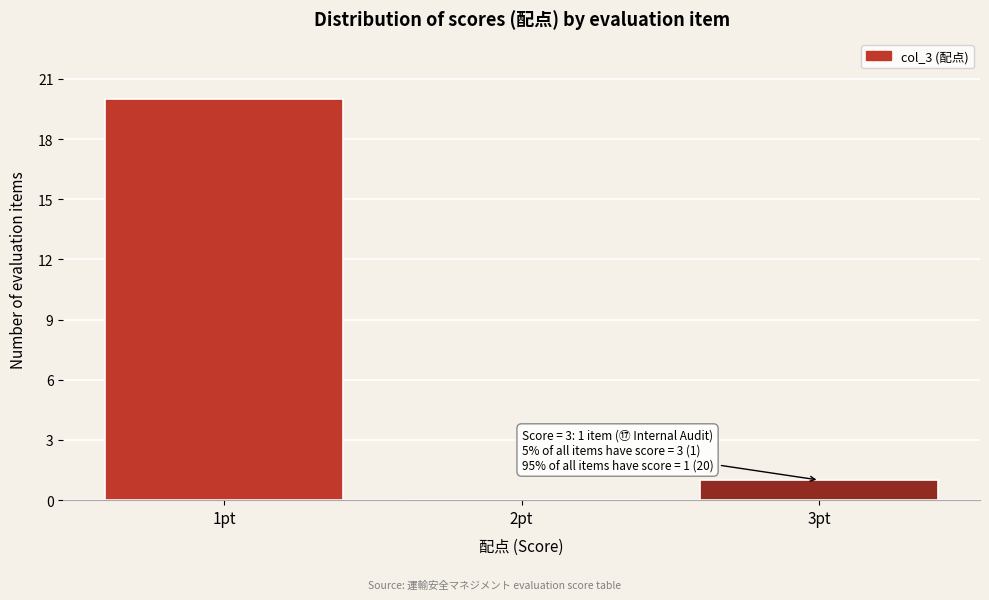

Reading right to left, transcribe all the data shown in this chart.

3pt=1	2pt=0	1pt=20